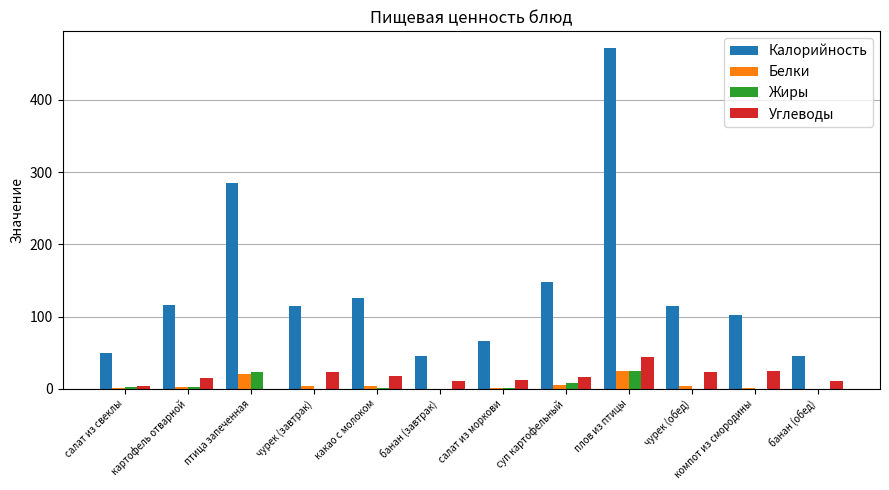

What is the spread (max minus min) of values at компот из смородины?

102.7